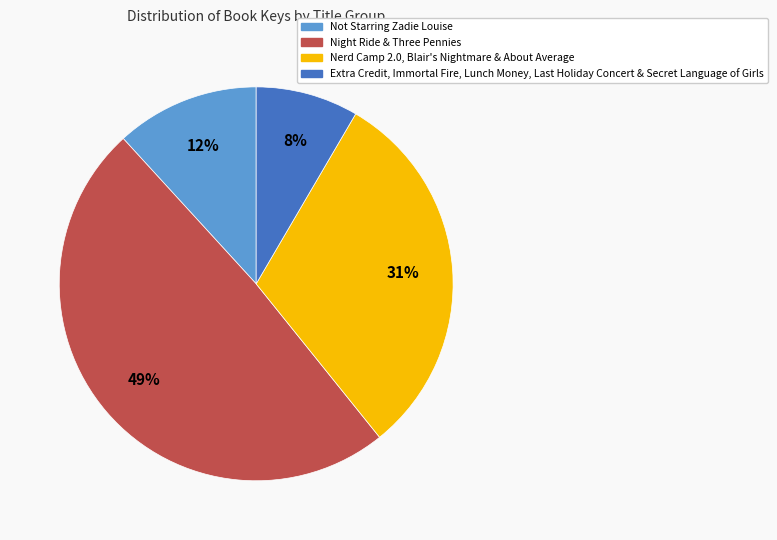

To the nearest percent, what is the difference between the largest and smallest slice percentages?

41%